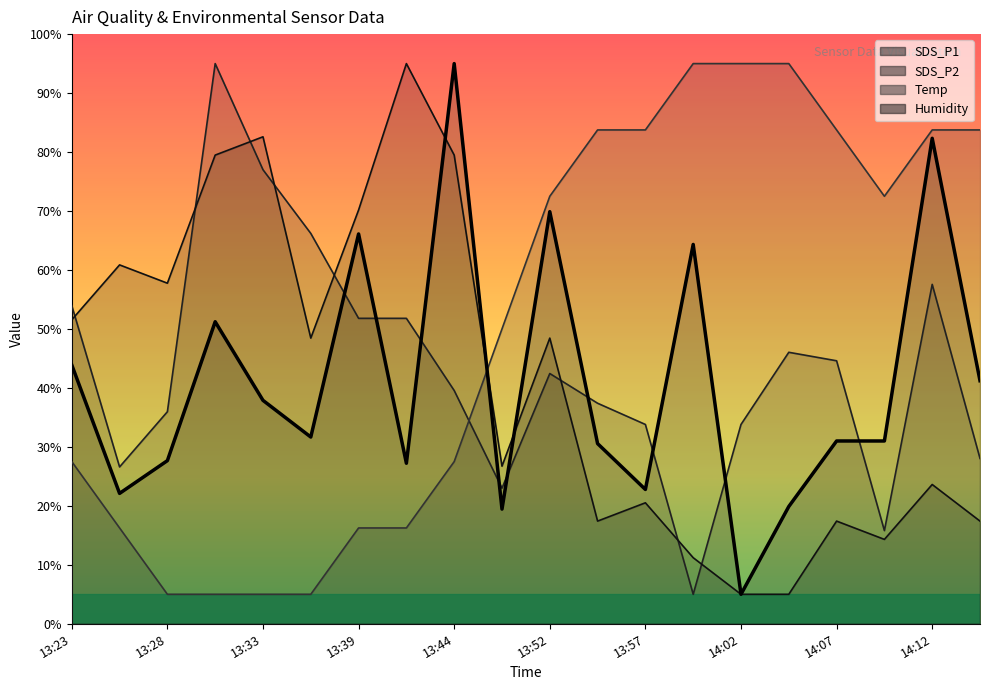

At which label does Humidity first exceed 48?

13:23